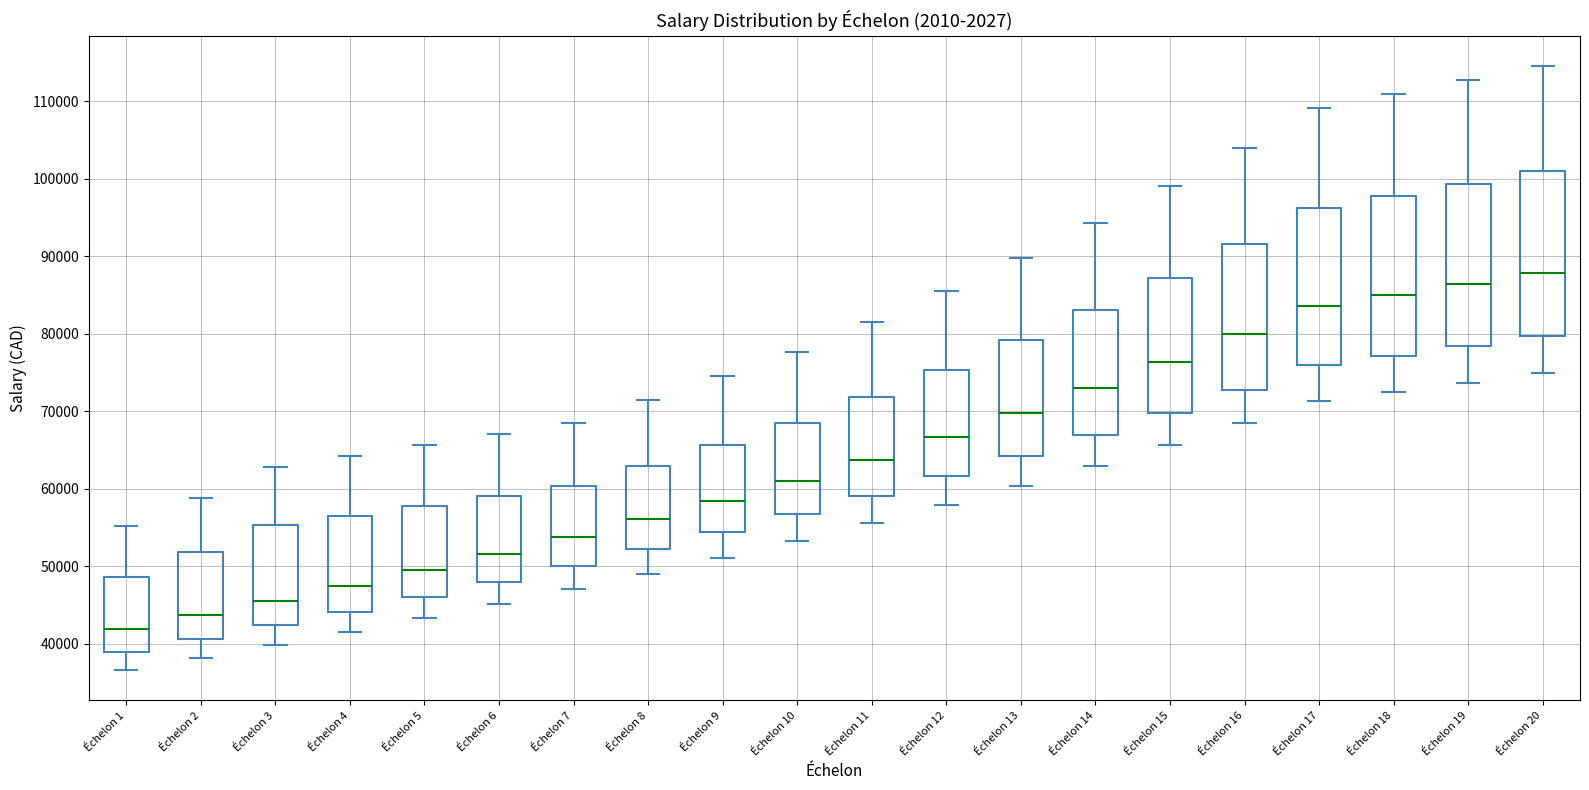

Which box's median line is the lowest?

Échelon 1